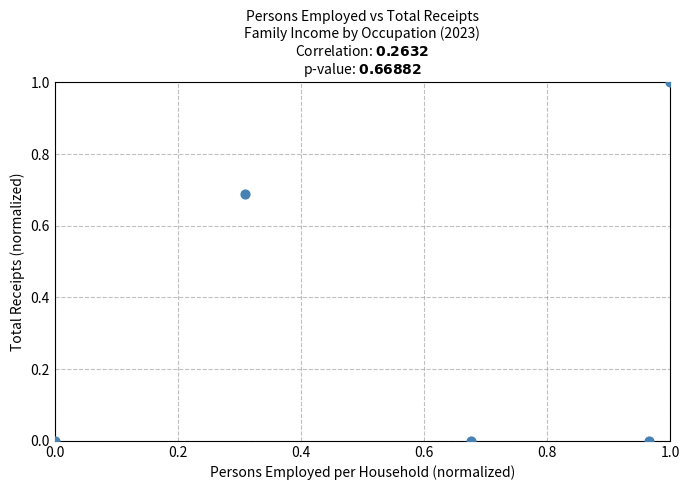

What is the average Y value?

0.3